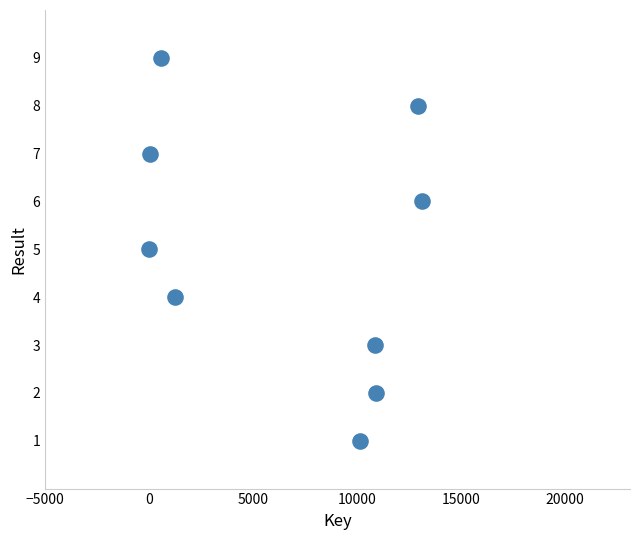

What is the average Y value?

5